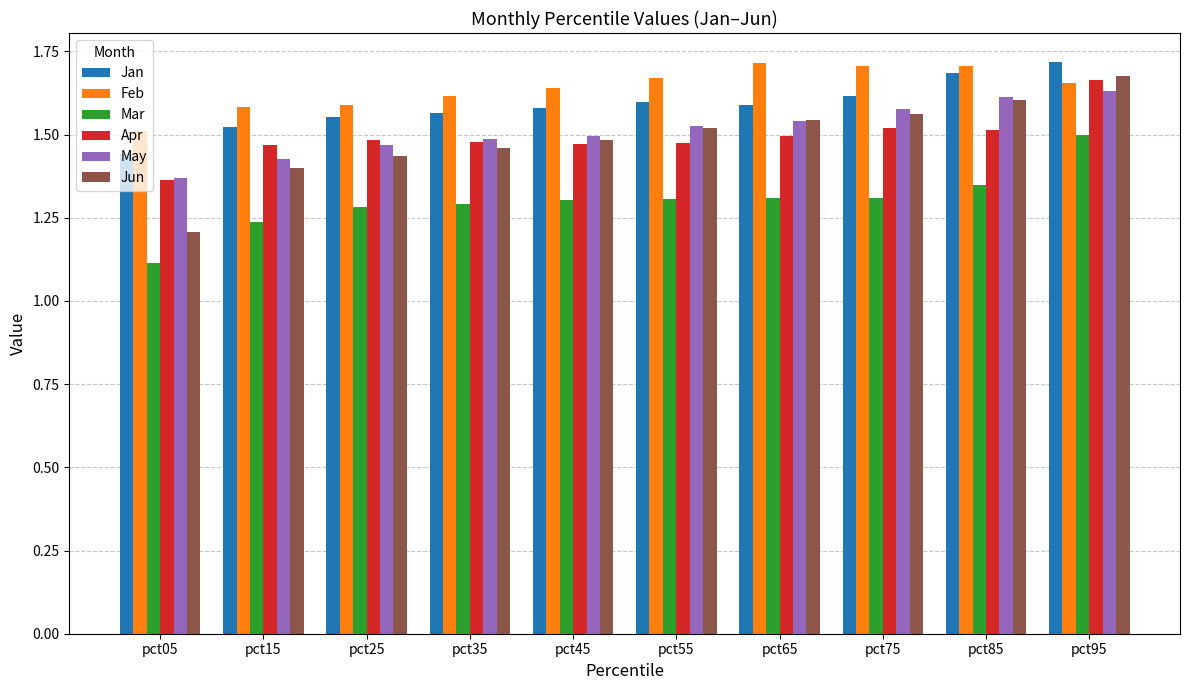

What is the smallest value displayed?

1.1